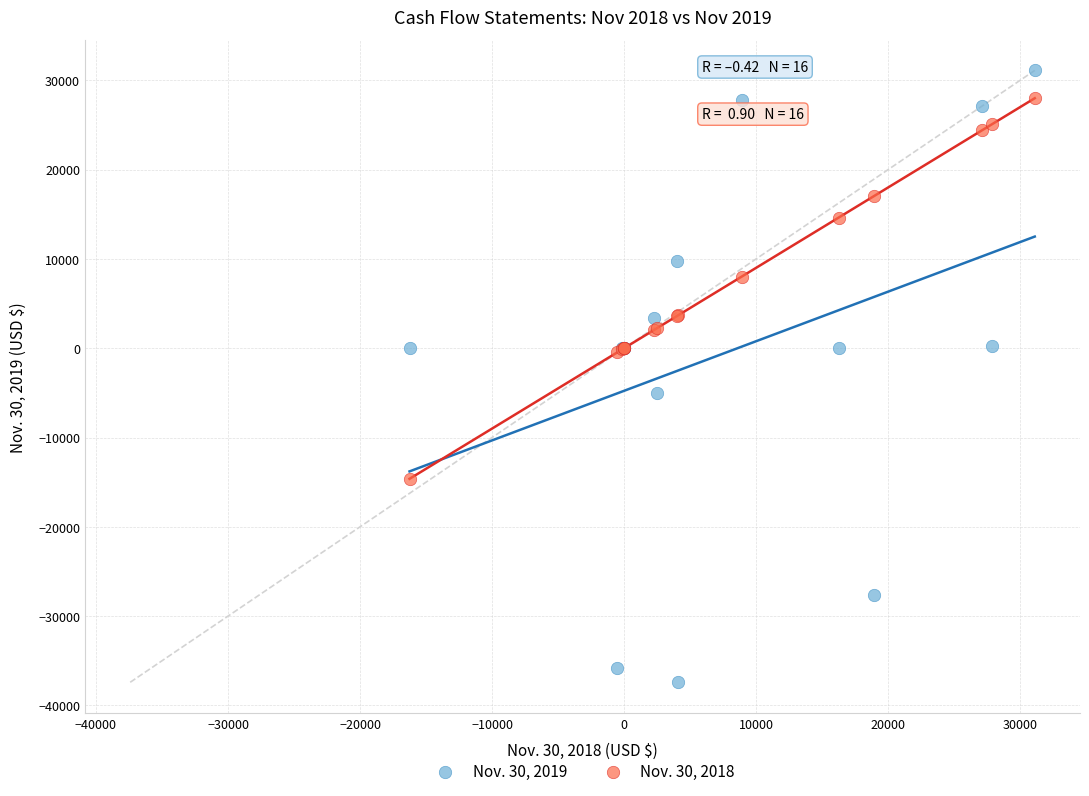

Which series reaches the minimum Y coordinate?

Nov. 30, 2019